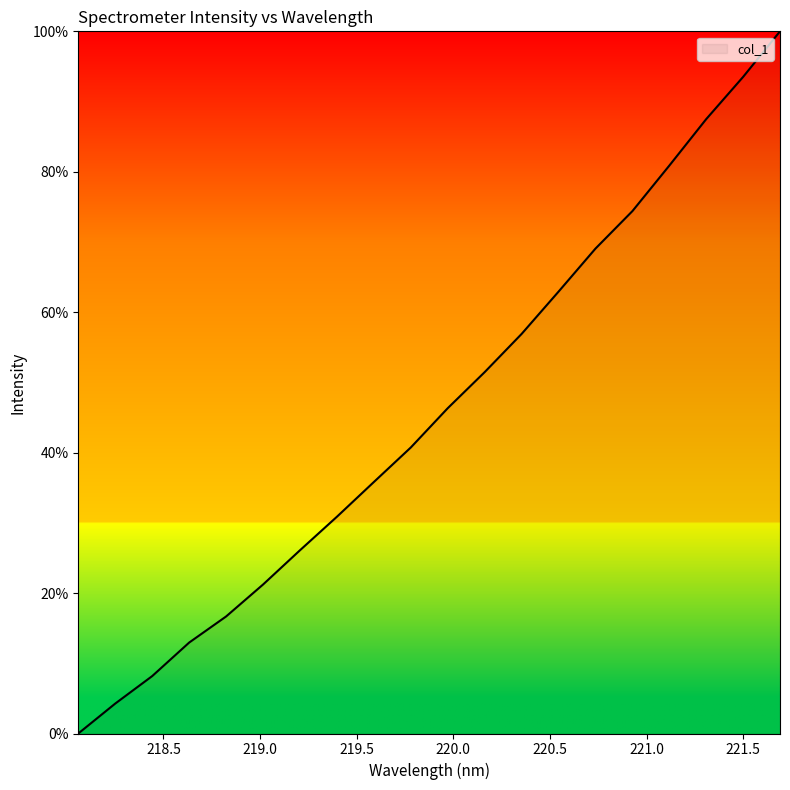

What is the maximum value shown in the chart?

100.0